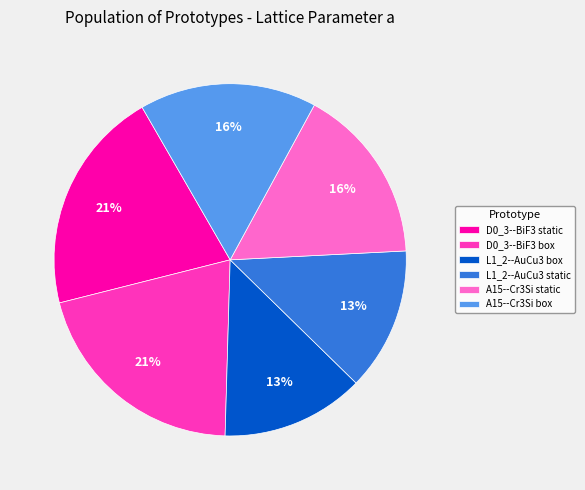

Between A15--Cr3Si static and D0_3--BiF3 box, which is larger?

D0_3--BiF3 box